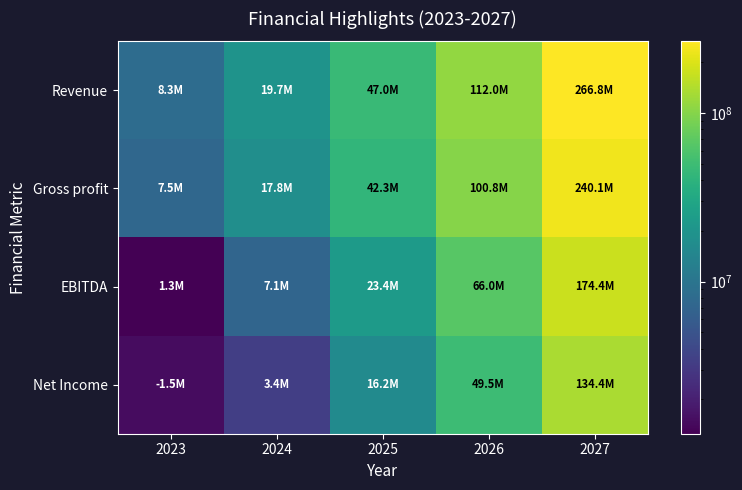

What is the difference between the highest and lowest values at 2027?

132379612.6